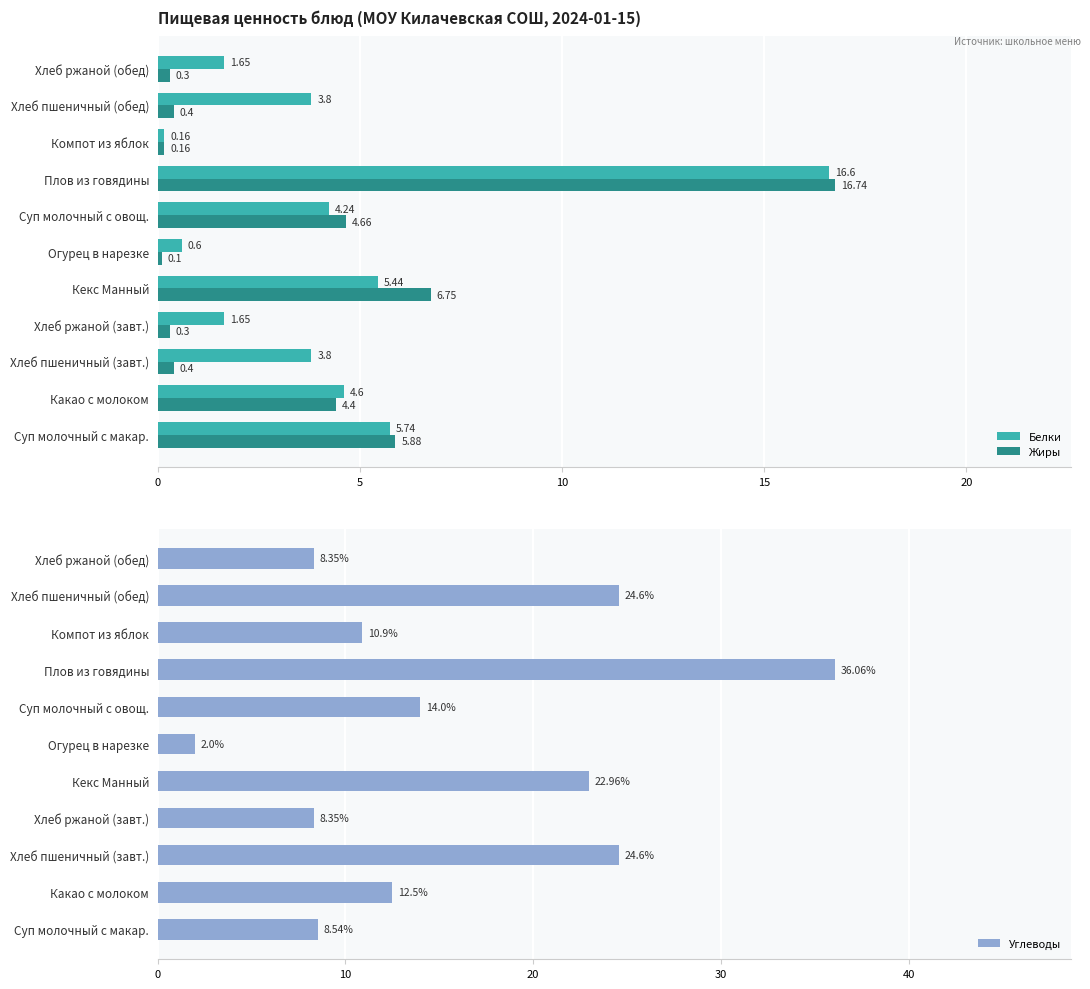

Count the number of data series in this chart.

3